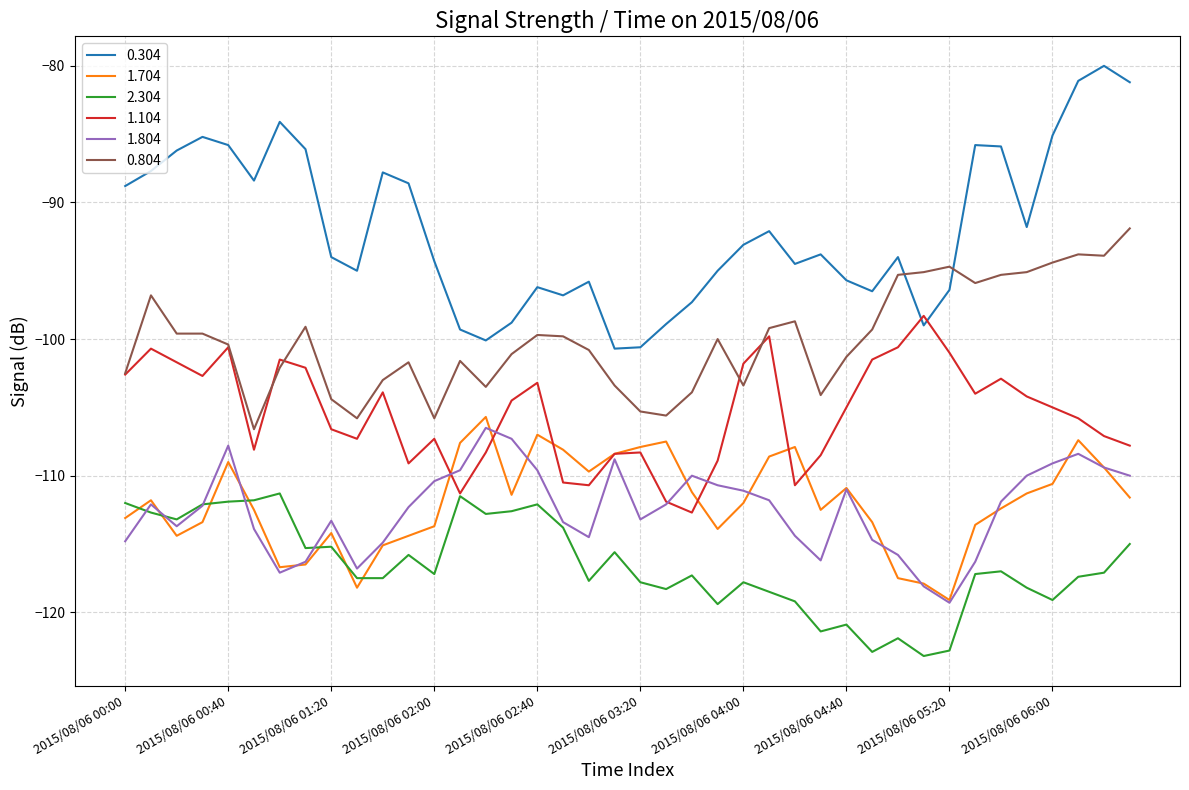

What is the maximum value for 0.304?

-80.0